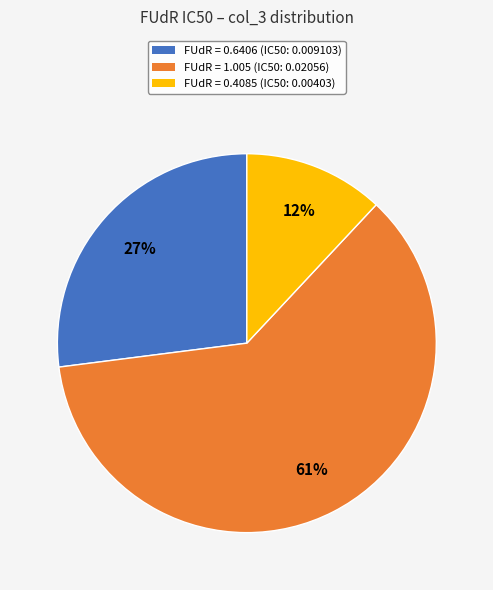

Count the number of slices in the pie.

3